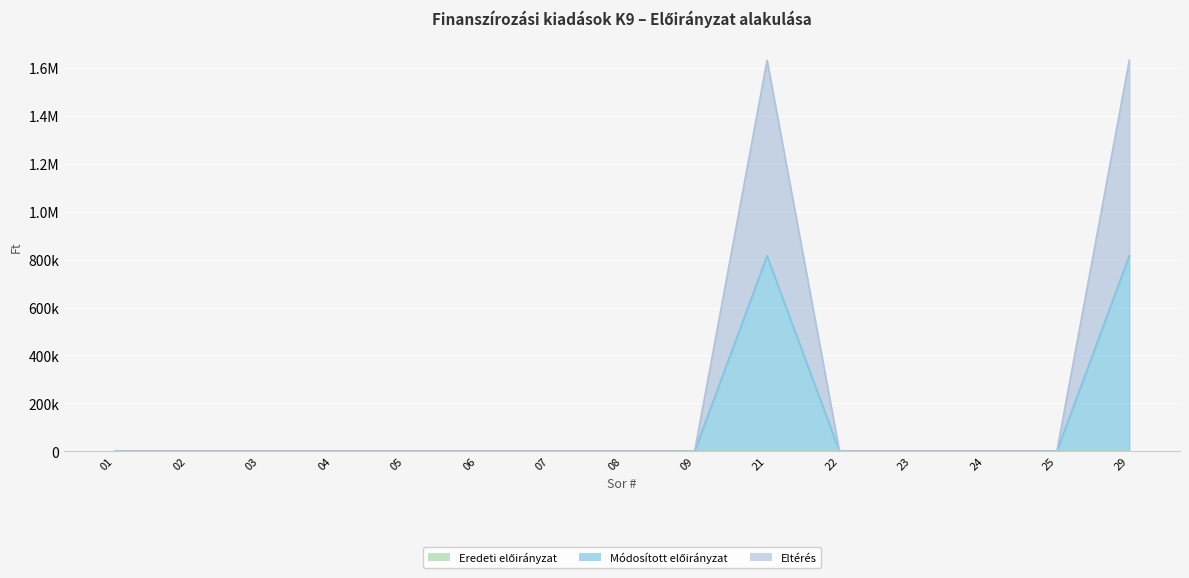

What is the difference between the maximum and second lowest values in the Eltérés series?

1631730